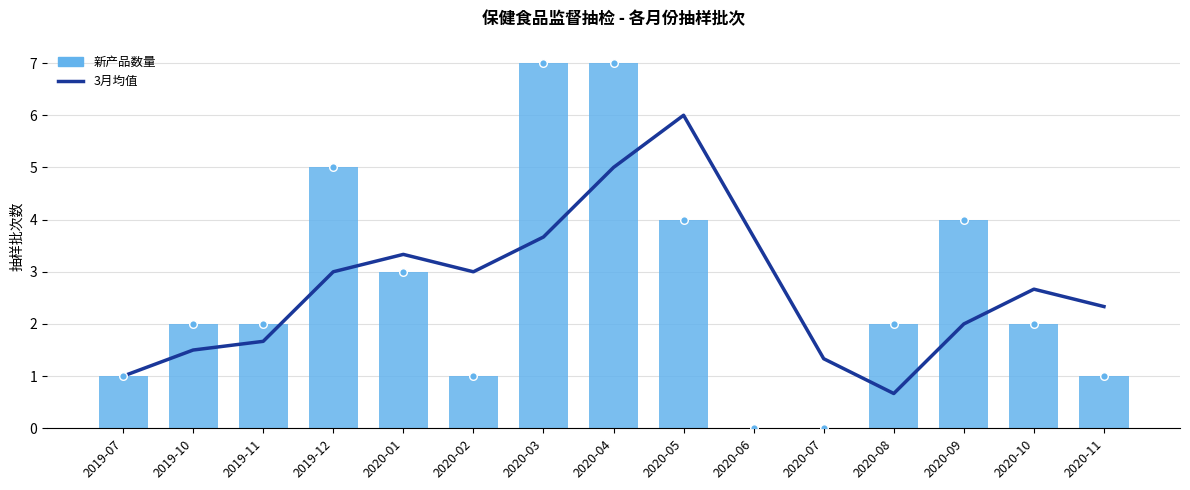

Which series has the widest spread of Y values?

新产品数量